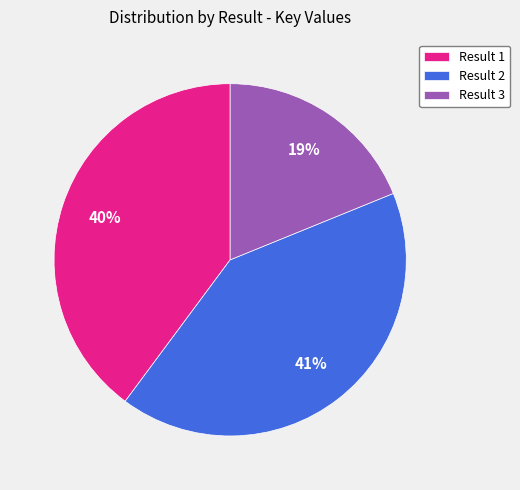

Rank the categories by value from lowest to highest.

Result 3, Result 1, Result 2